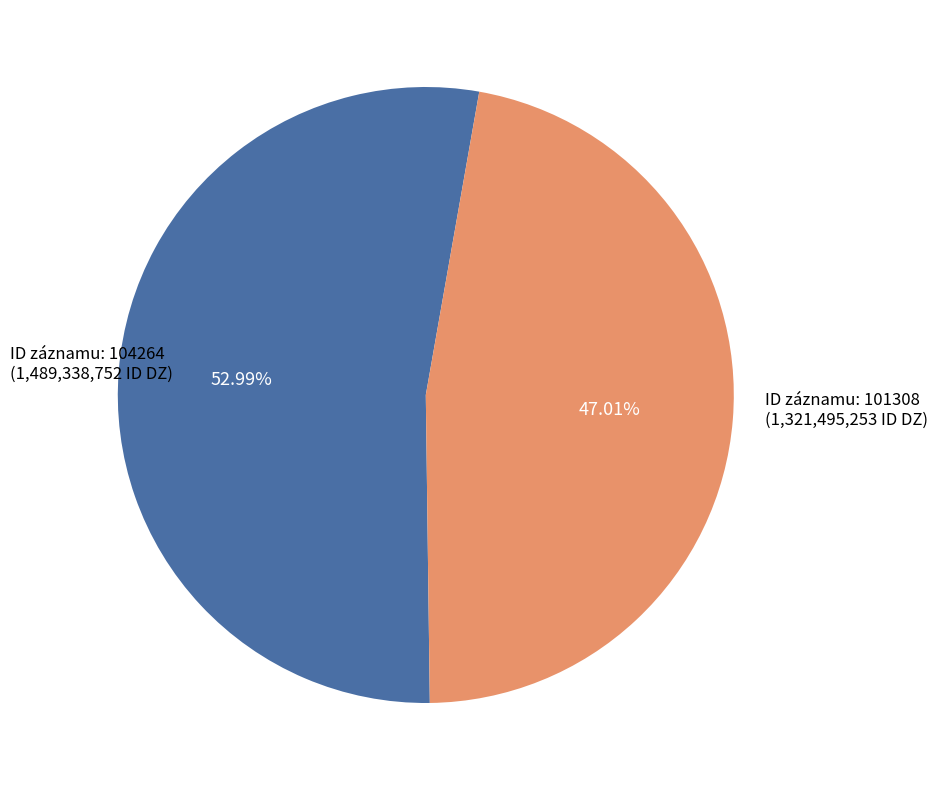

Is there any slice that represents more than half of the pie?

Yes